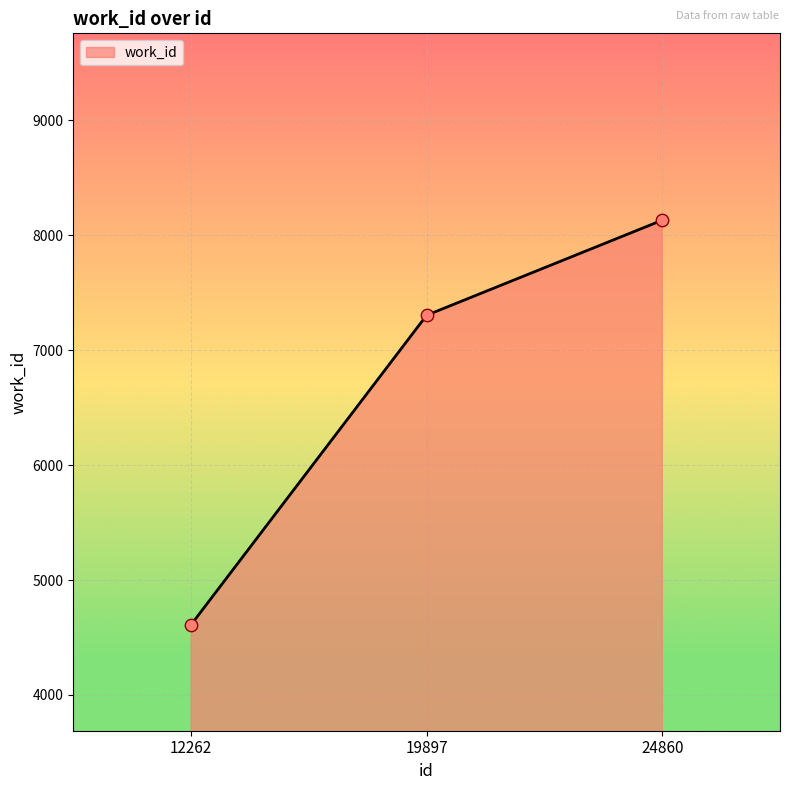

What is the change in value from 12262 to 24860?

+3520